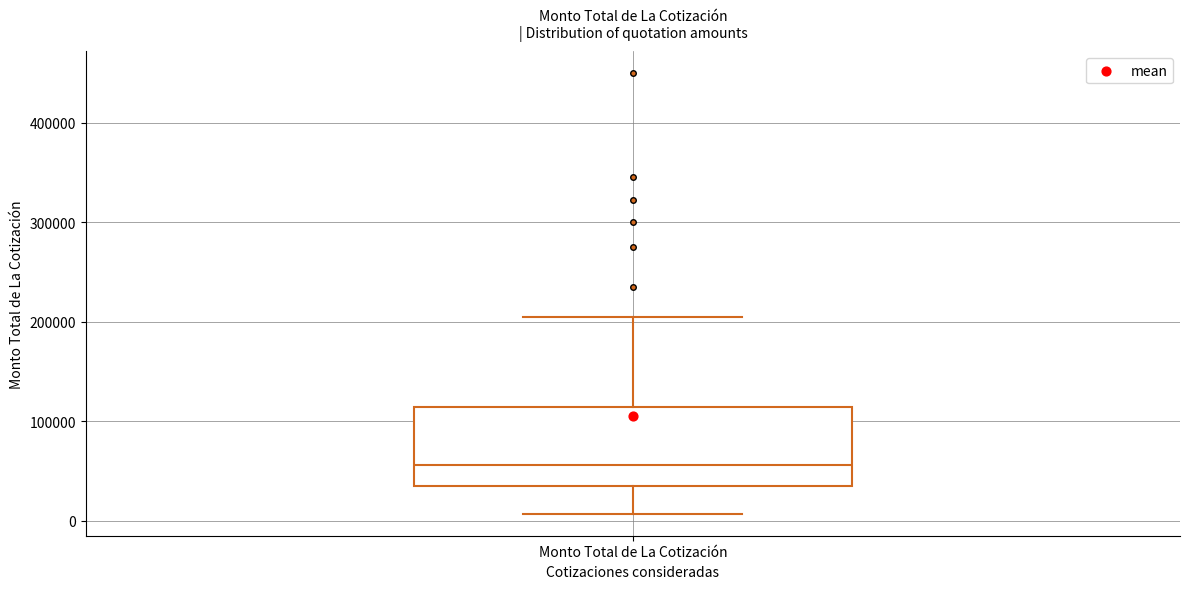

Where does the lower whisker of the box for Monto Total de La Cotización end on the y-axis? The values are not printed on the chart, so give them approximately, as read against the axis.

10000